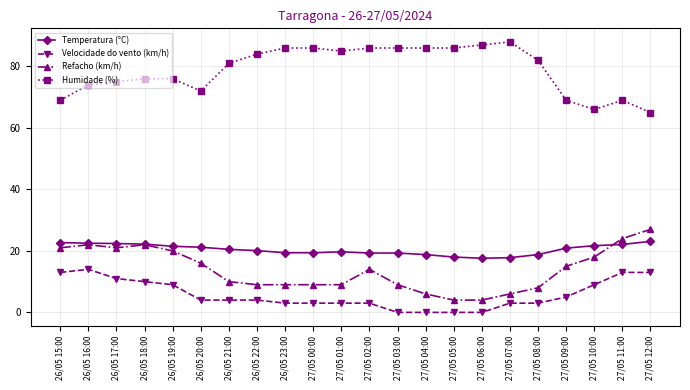

What is the approximate value of Refacho (km/h) at 26/05 19:00?

20.0